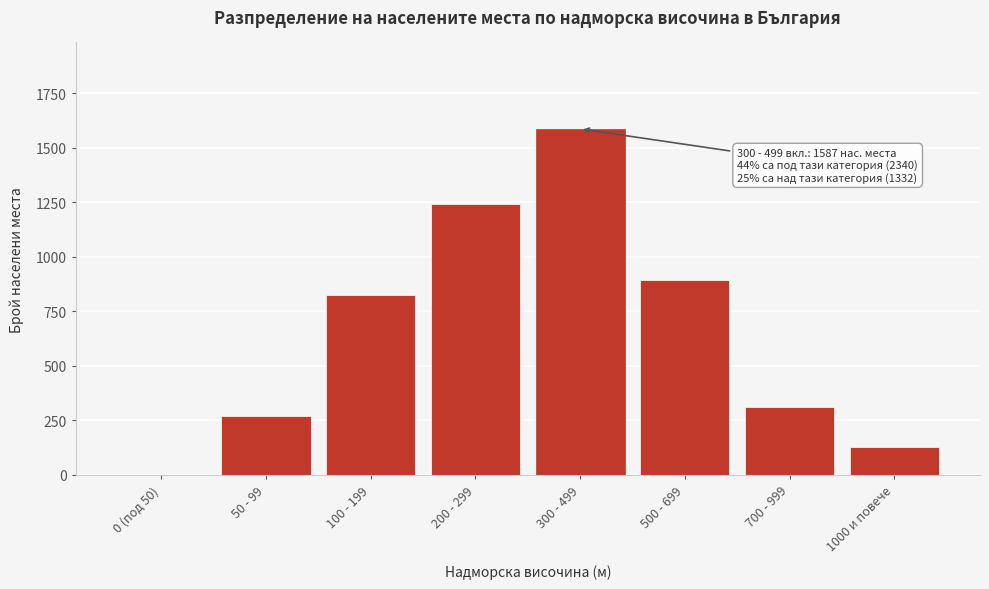

Reading left to right, list all the values displayed in this chart.

0 (под 50)=0	50 - 99=271	100 - 199=826	200 - 299=1243	300 - 499=1587	500 - 699=892	700 - 999=312	1000 и повече=128